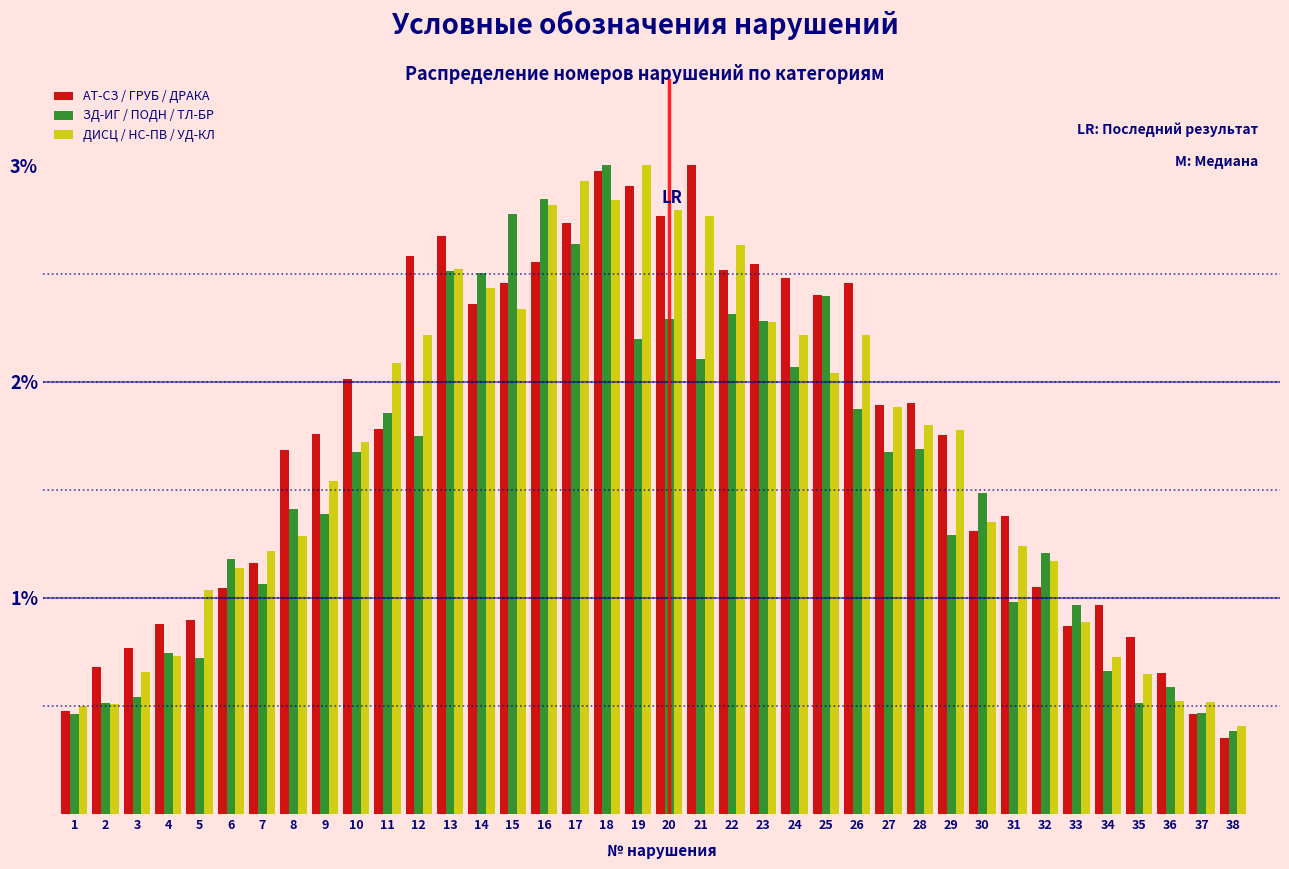

What is the spread (max minus min) of values at 17?

0.3